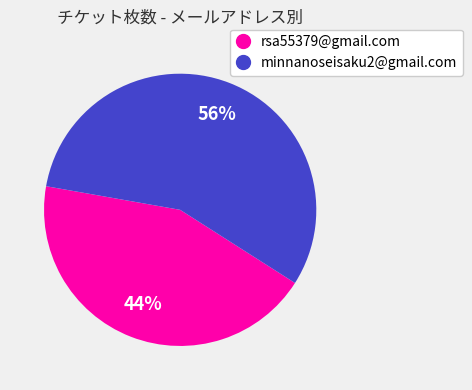

Is there any slice that represents more than half of the pie?

Yes